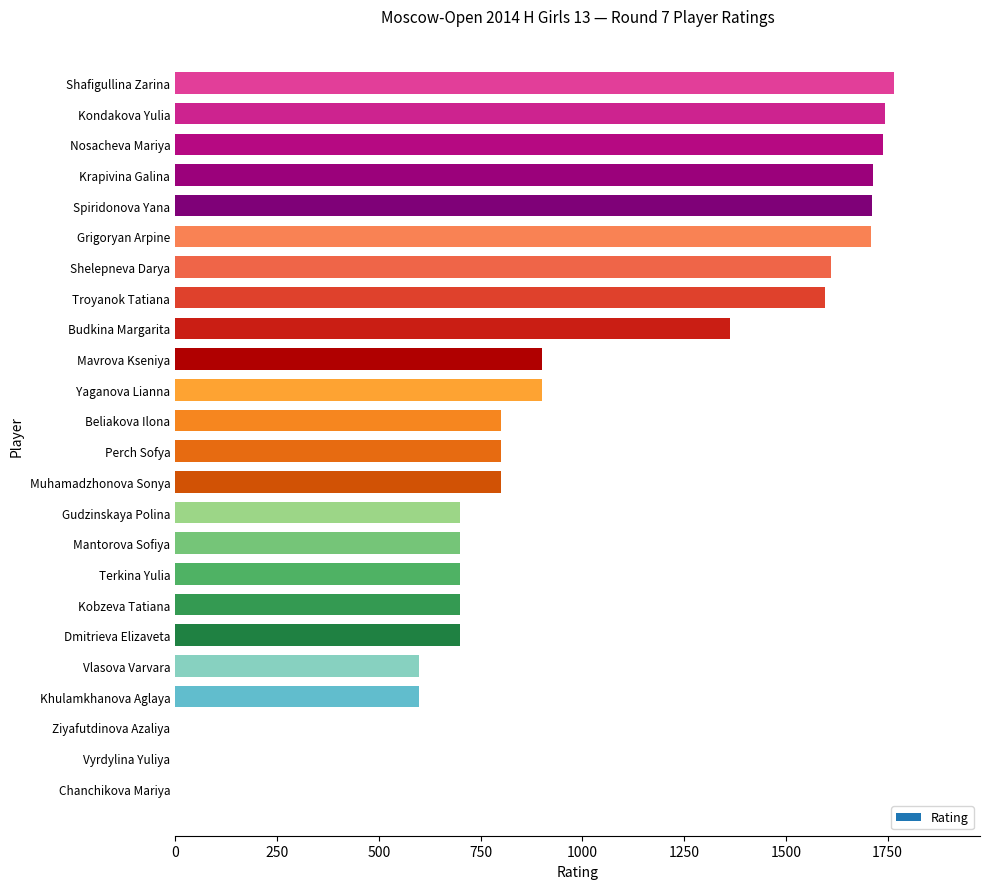

What is the greatest value displayed?

1765